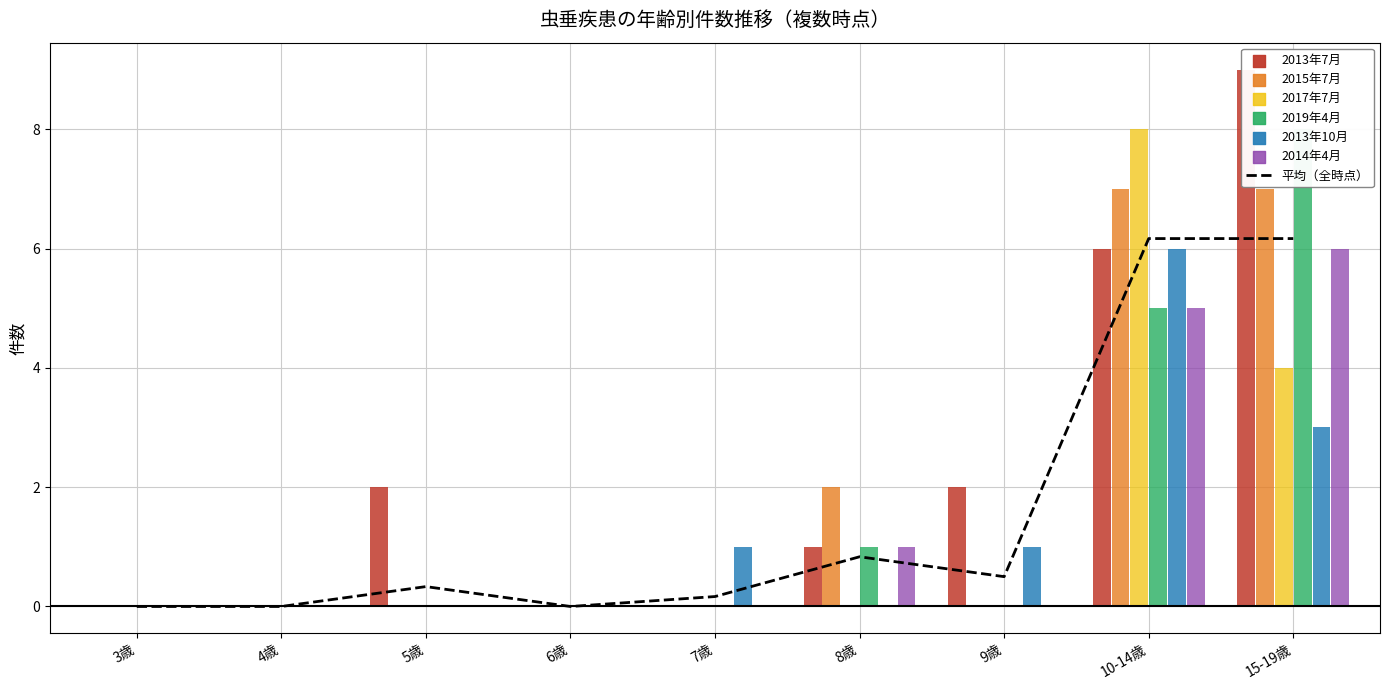

Which has a higher value, 3歳 or 6歳?

3歳